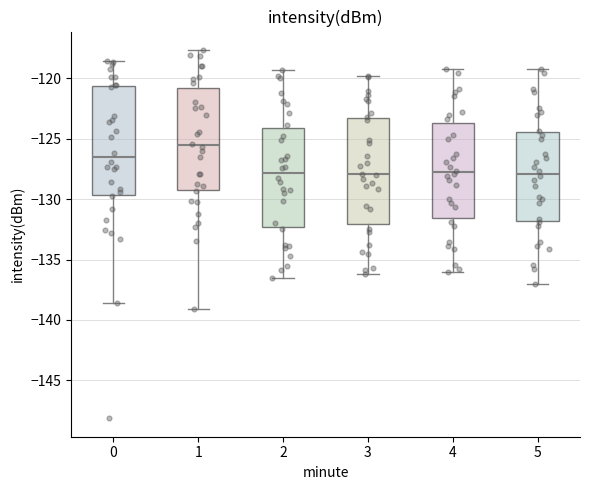

Reading left to right, read every box against the y-axis: the position of its median line, the range the box covers, and the ends of its whiskers. The values are not printed on the chart, so give them approximately, as read against the axis.

0: median -126.5, box -129.5 to -120.5, whiskers -138.5 to -118.5
1: median -125.5, box -129.0 to -121.0, whiskers -139.0 to -117.5
2: median -128.0, box -132.5 to -124.0, whiskers -136.5 to -119.5
3: median -128.0, box -132.0 to -123.5, whiskers -136.0 to -120.0
4: median -128.0, box -131.5 to -123.5, whiskers -136.0 to -119.0
5: median -128.0, box -132.0 to -124.5, whiskers -137.0 to -119.0